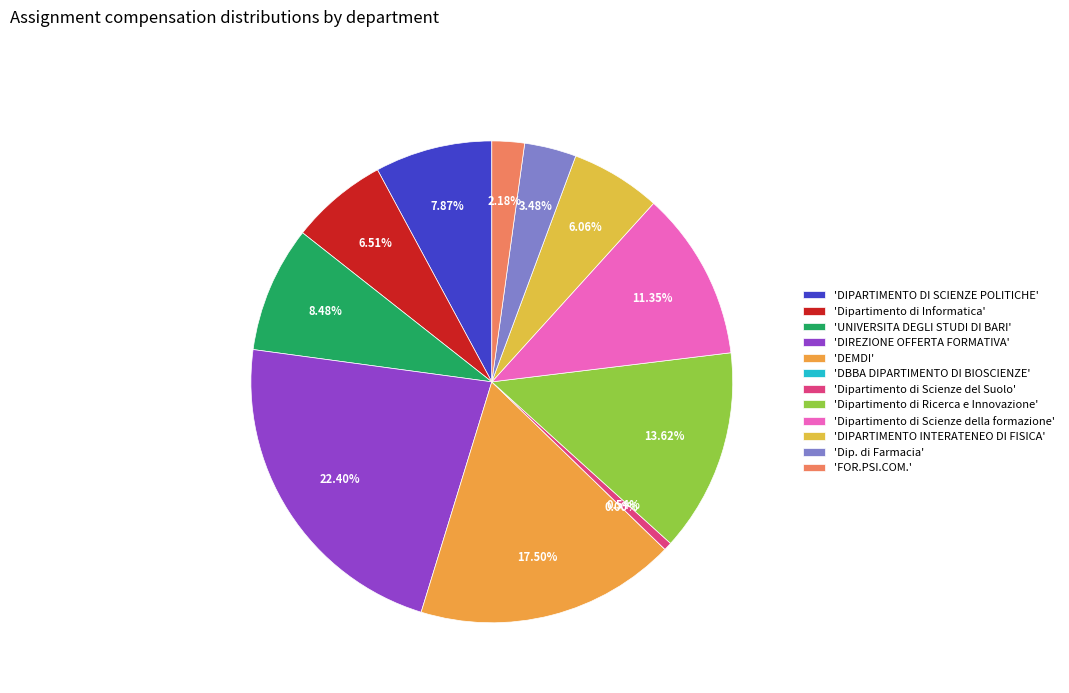

What is the largest slice in the pie chart?

DIREZIONE OFFERTA FORMATIVA